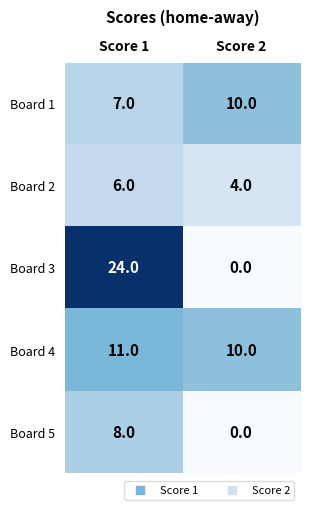

How many categories are shown in the chart?

2